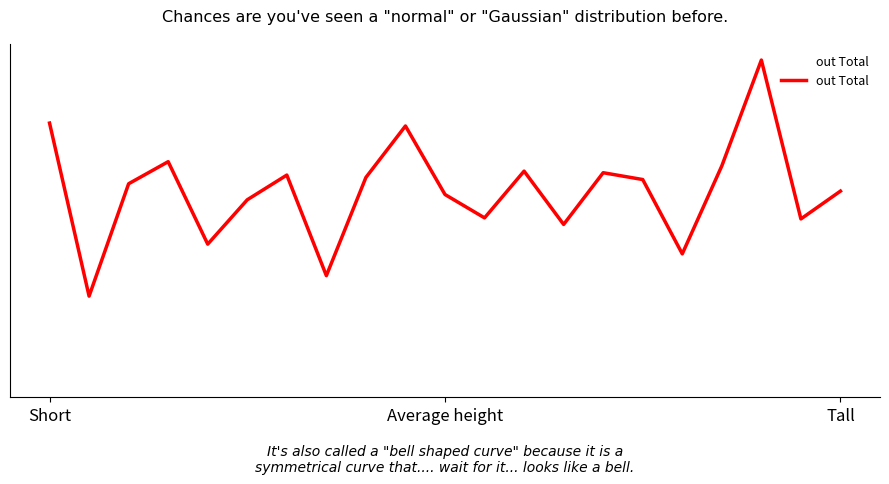

What is the greatest value displayed?

1223